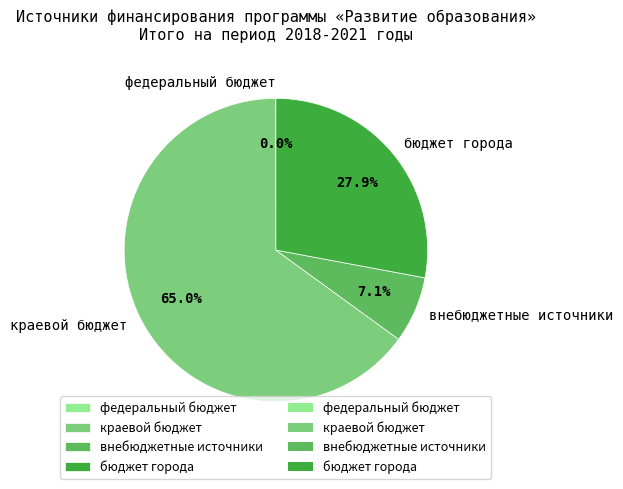

What percentage do бюджет города and краевой бюджет together represent?

92.9%